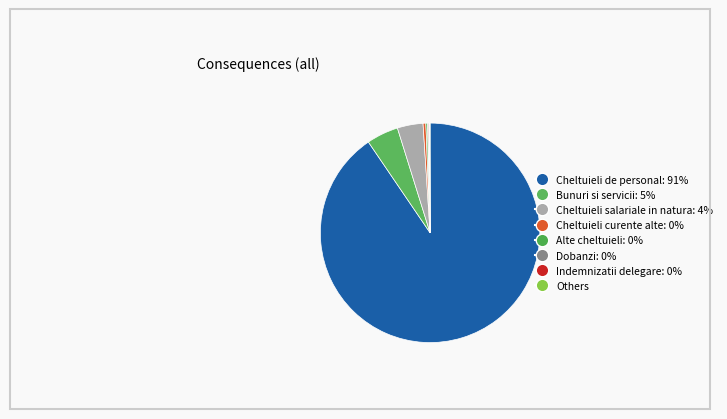

Does any single category account for the majority?

Yes